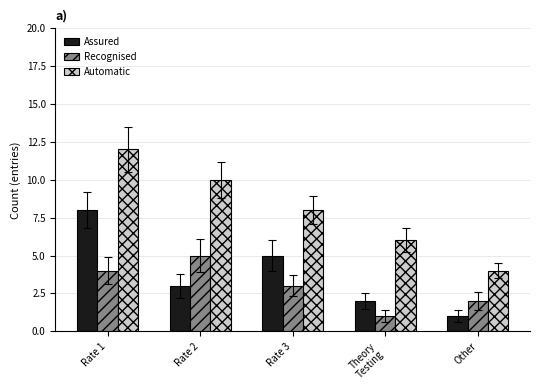

What are all the series names shown in the legend?

Assured, Recognised, Automatic